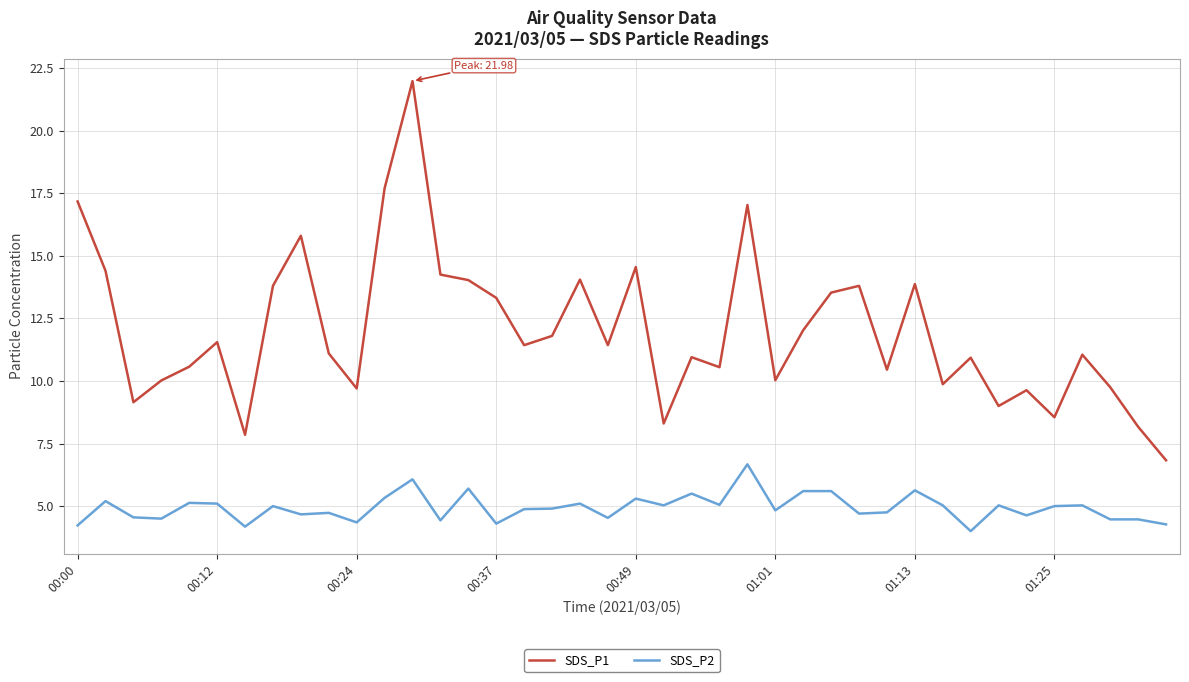

Which series has the widest spread of values?

SDS_P1